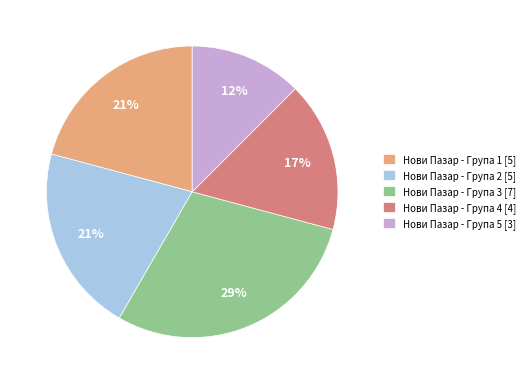

To the nearest percent, what is the average slice percentage?

20%